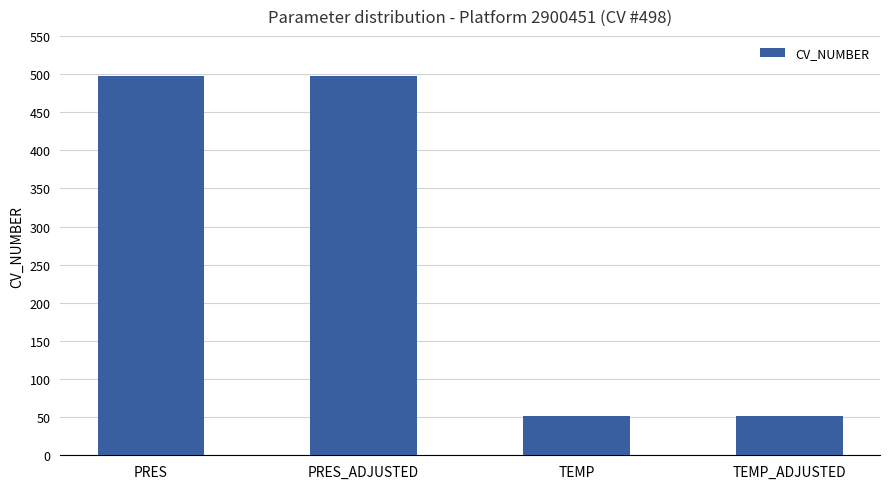

The value at TEMP is 19.5. True or false?

False